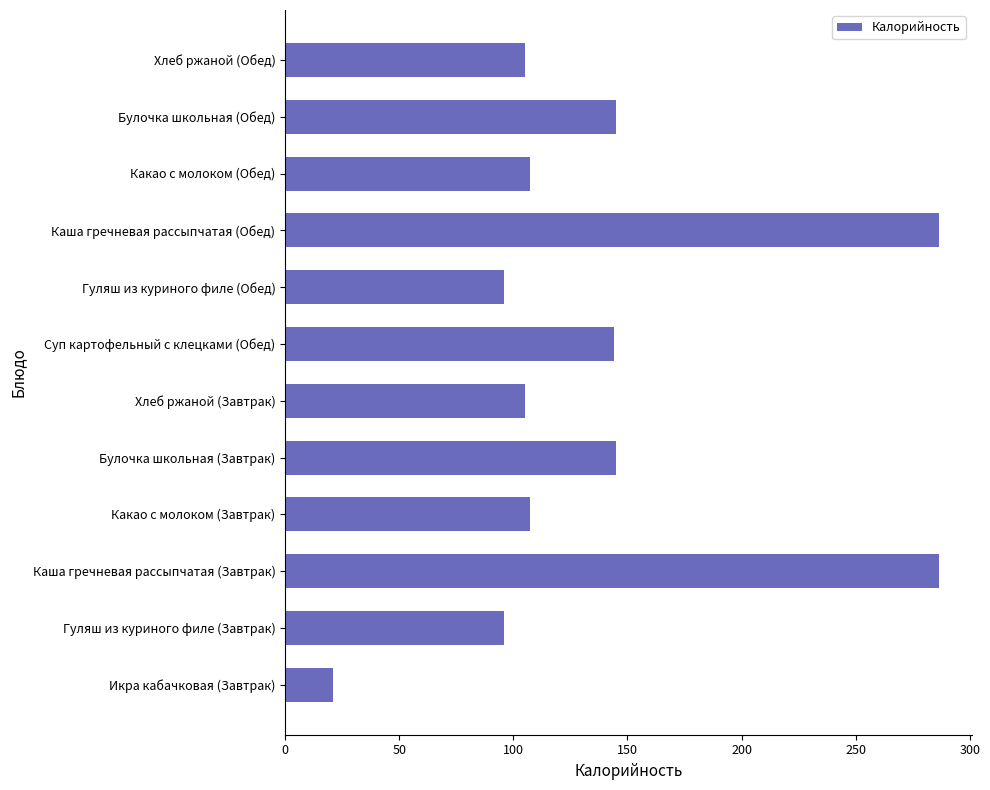

Is it true that the value at Булочка школьная (Завтрак) is 145.0?

True